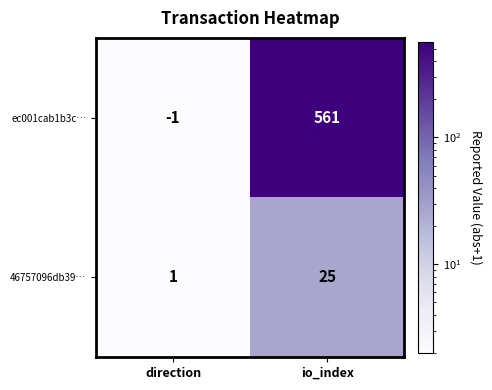

List the series in order of their peak value, lowest first.

46757096db39…, ec001cab1b3c…